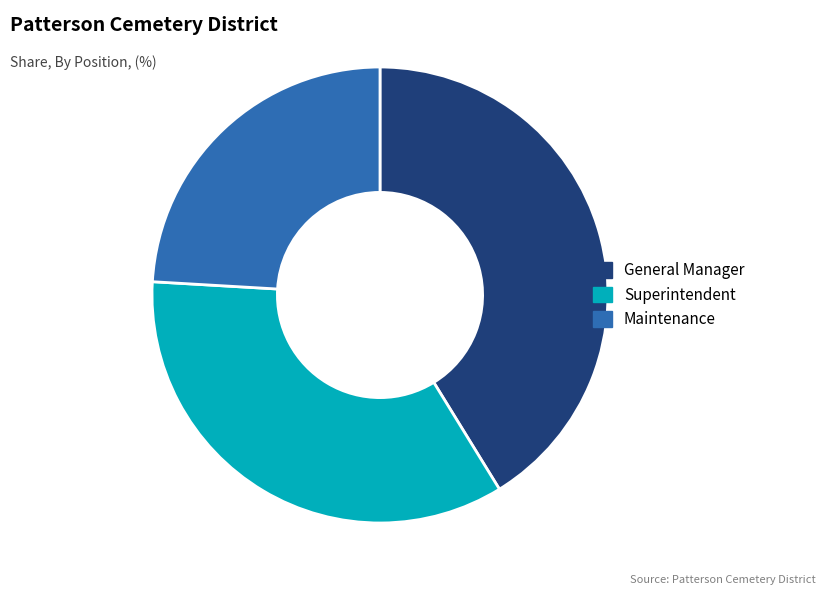

Is the sum of General Manager and Maintenance greater than half?

Yes